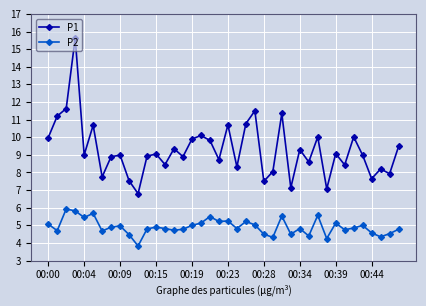

Which series has the largest total across all categories?

P1